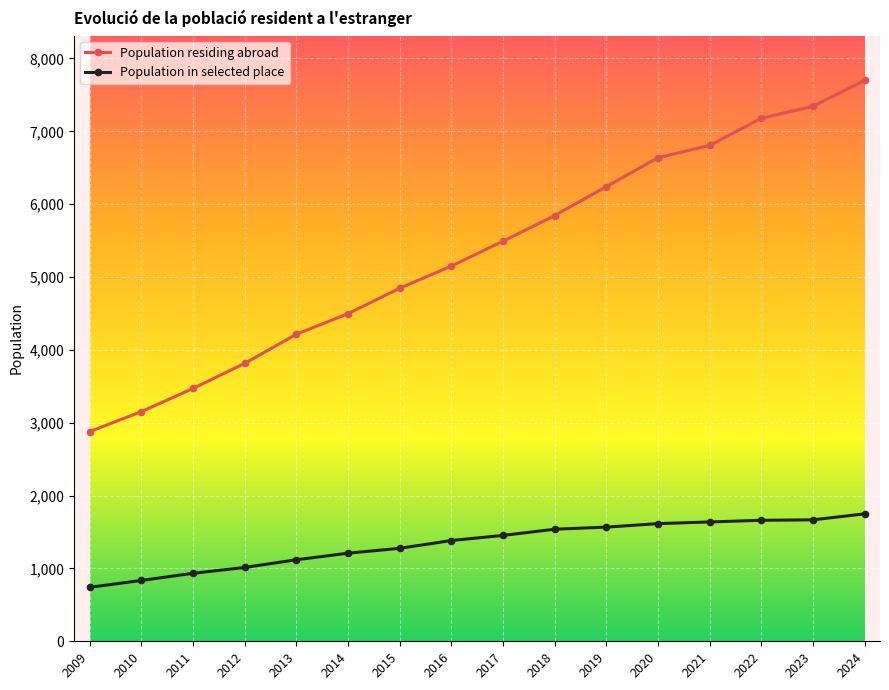

True or false: Population residing abroad has more than 2 interior local peaks.

False